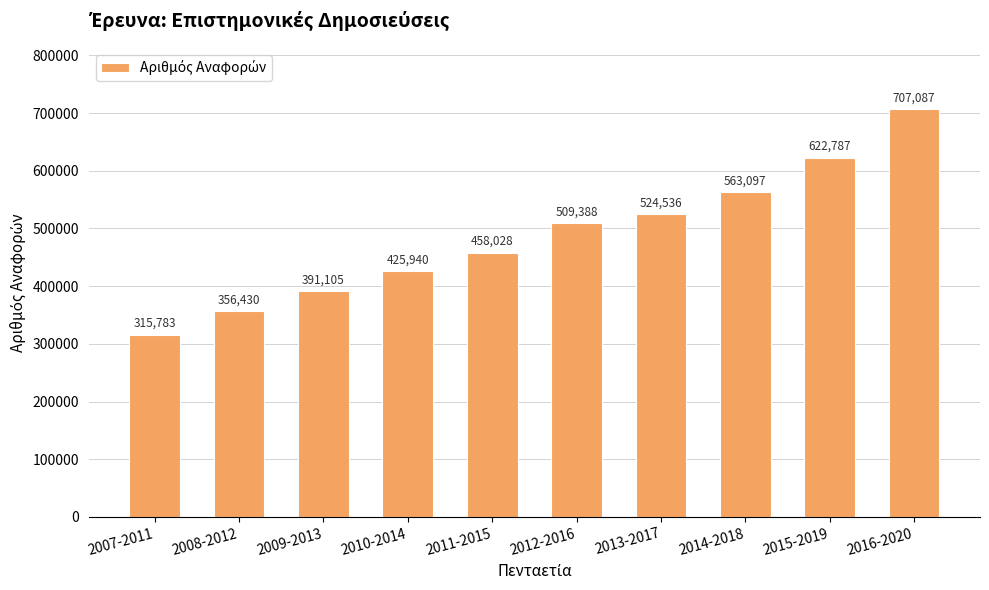

What is the sum of all values?

4874181